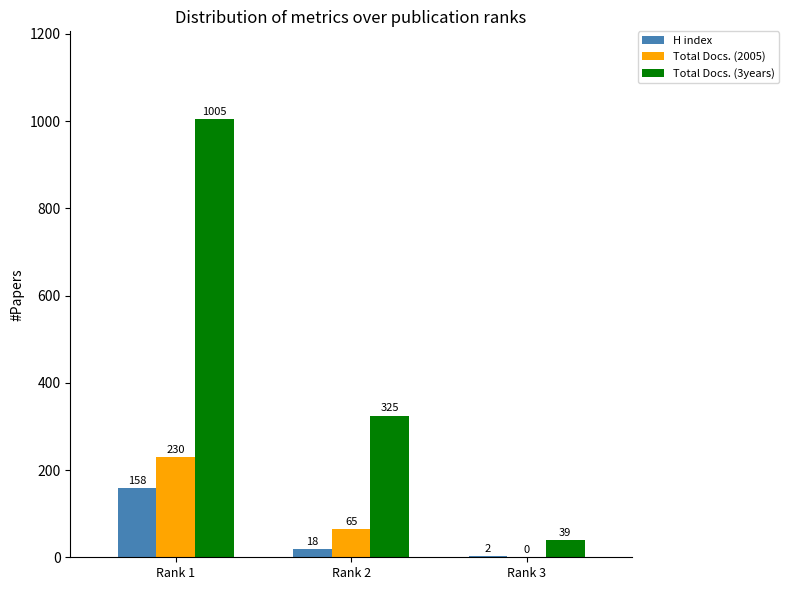

What is the difference between the Total Docs. (2005) values at Rank 3 and Rank 2?

65